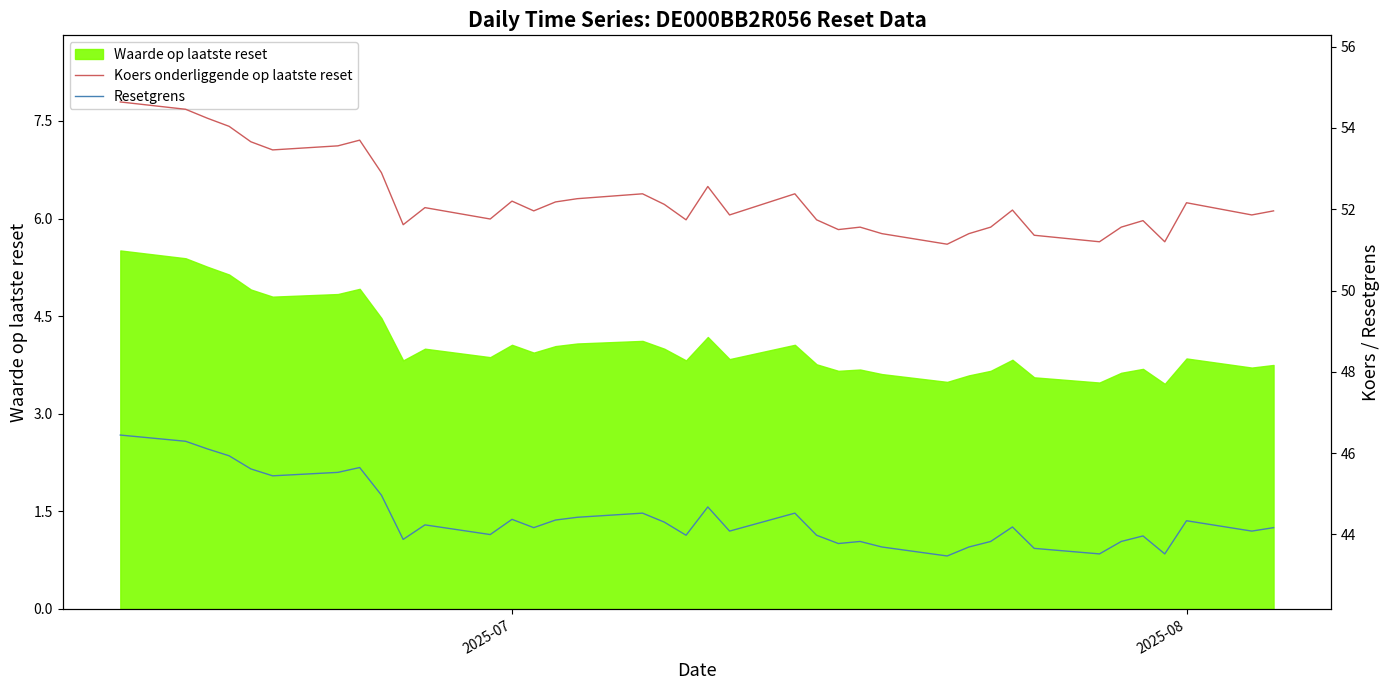

What is the maximum value for Waarde op laatste reset?

5.5